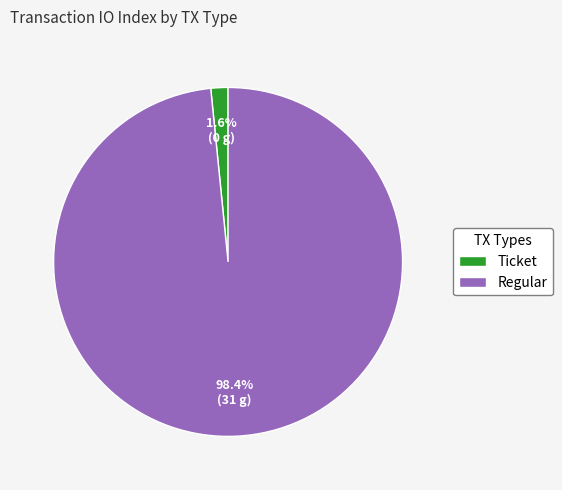

Which has a higher value, Regular or Ticket?

Regular